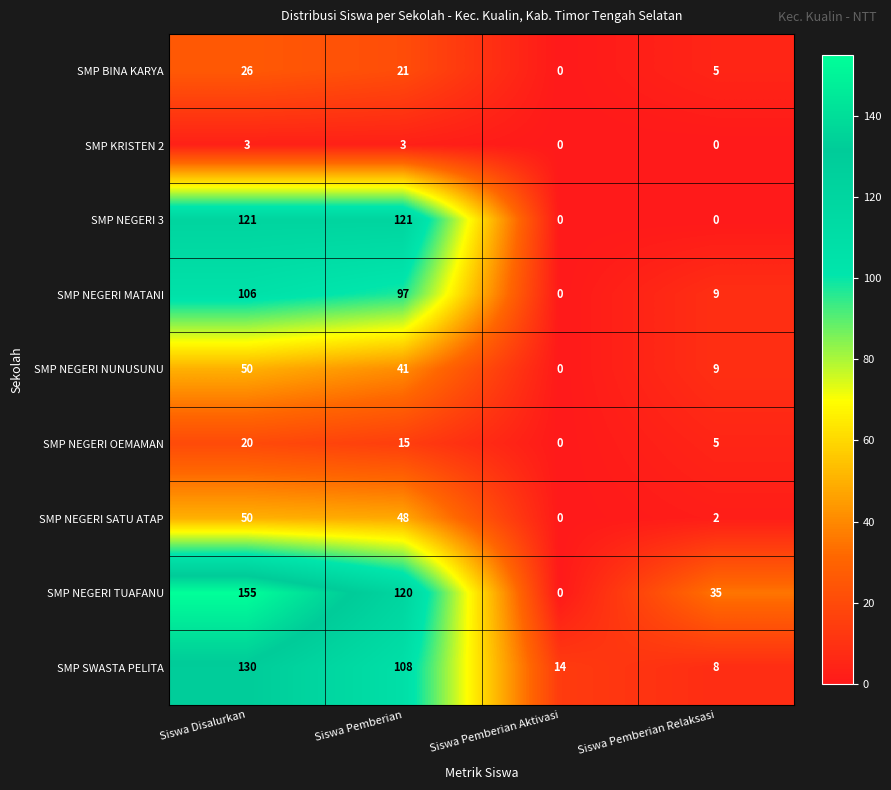

How many distinct data groups are displayed?

9